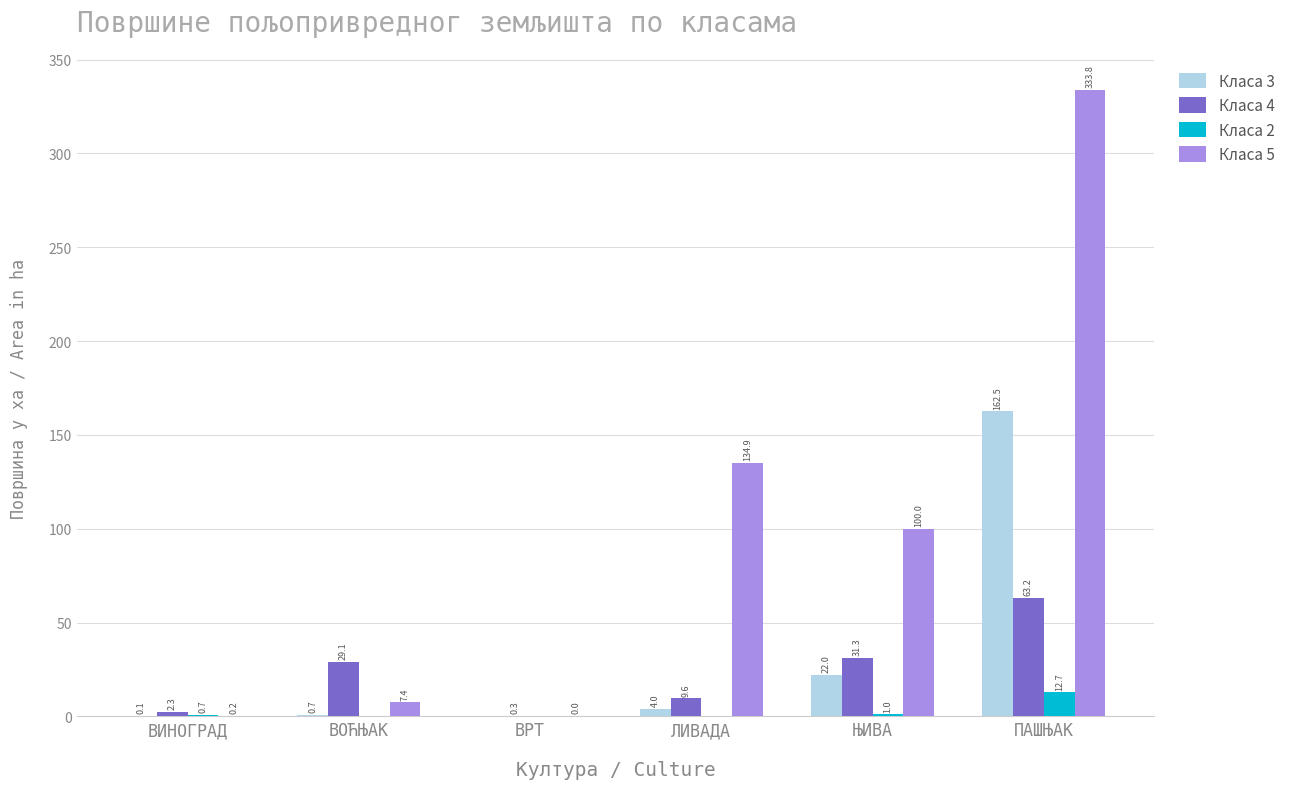

Is it true that Класа 2 equals 0.0 at ЛИВАДА?

True